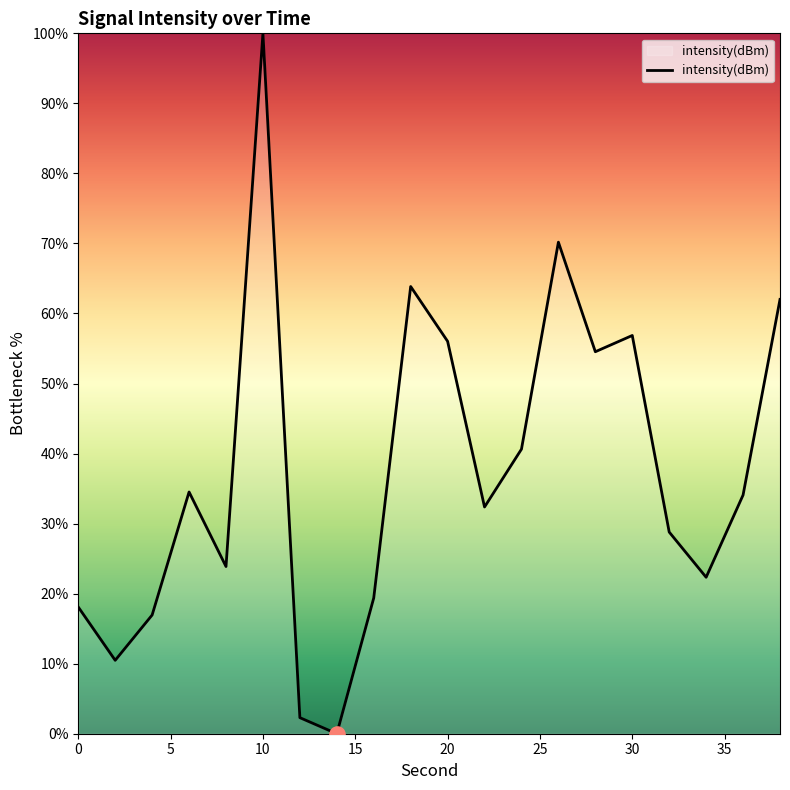

What is the greatest value displayed?

100.0